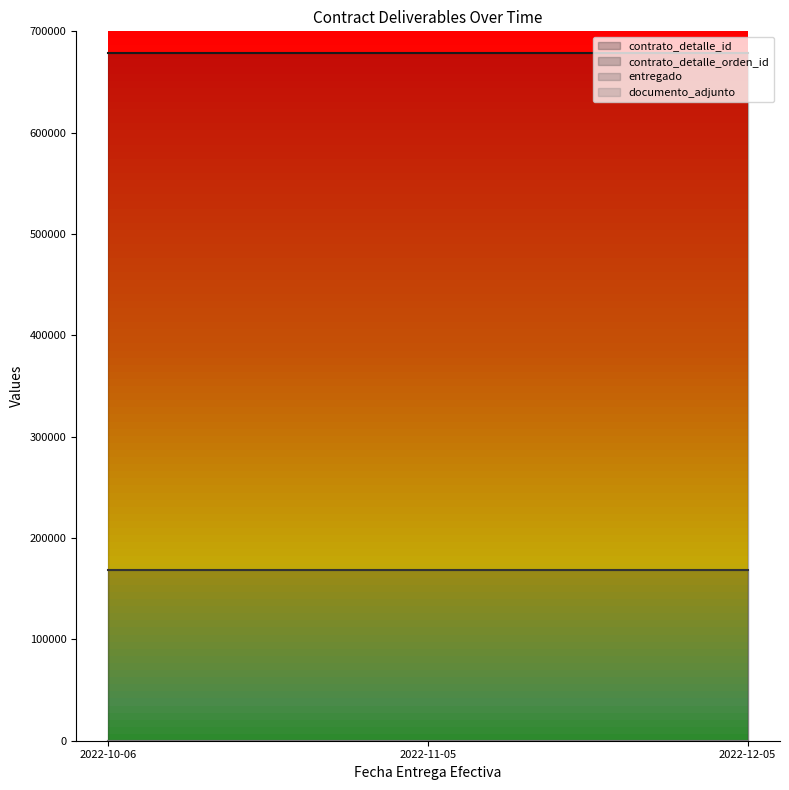

What is the sum of the entregado values at 2022-12-05 and 2022-10-06?

2